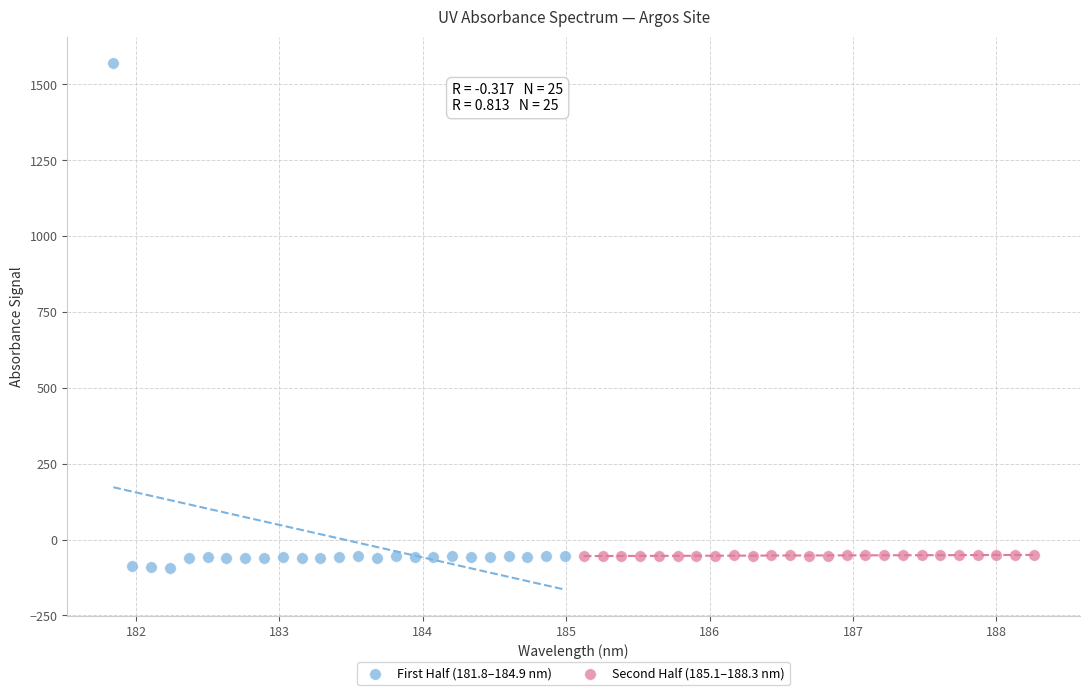

Which series has the largest Y range (max minus min)?

First Half (181.8–184.9 nm)